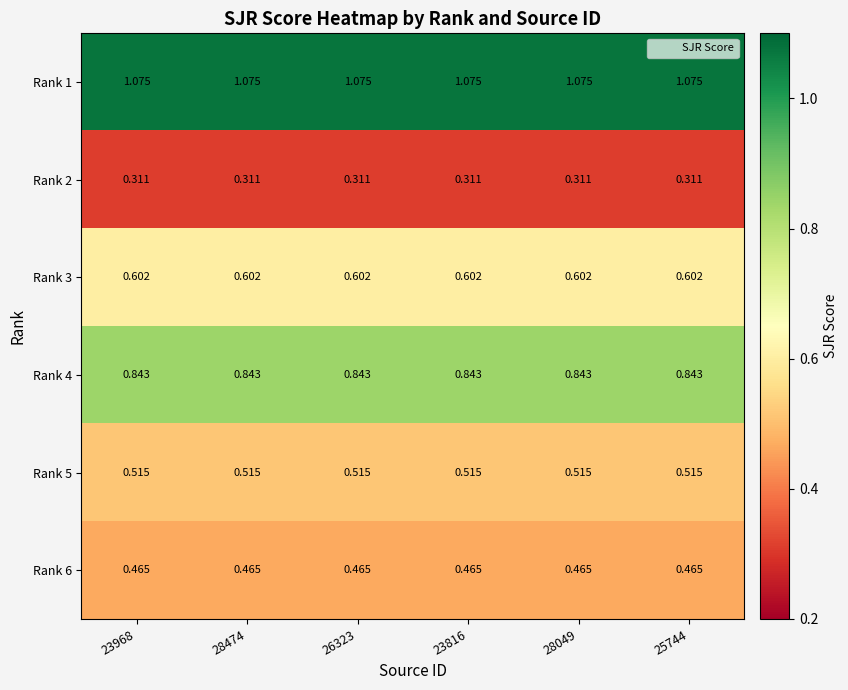

Rank the series at 23968 from highest to lowest value.

Rank 1, Rank 4, Rank 3, Rank 5, Rank 6, Rank 2